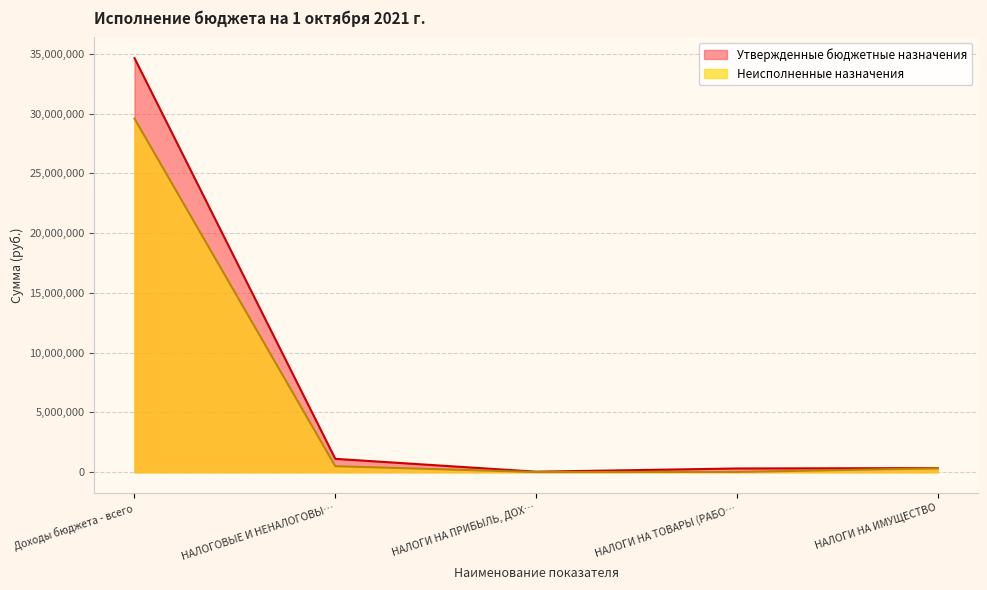

True or false: Неисполненные назначения has more than 0 interior local peaks.

False